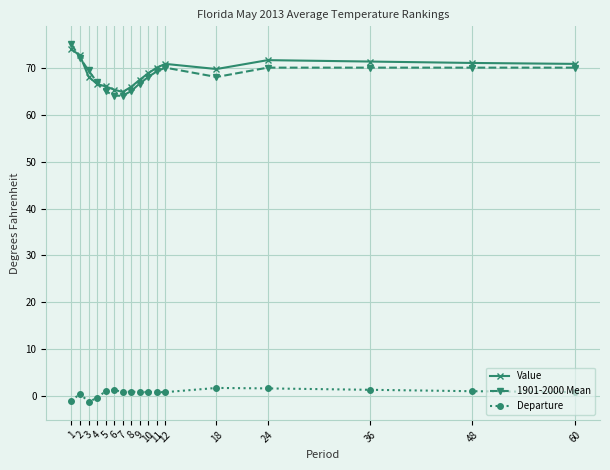

What is the difference between the Value values at 3 and 36?

3.2